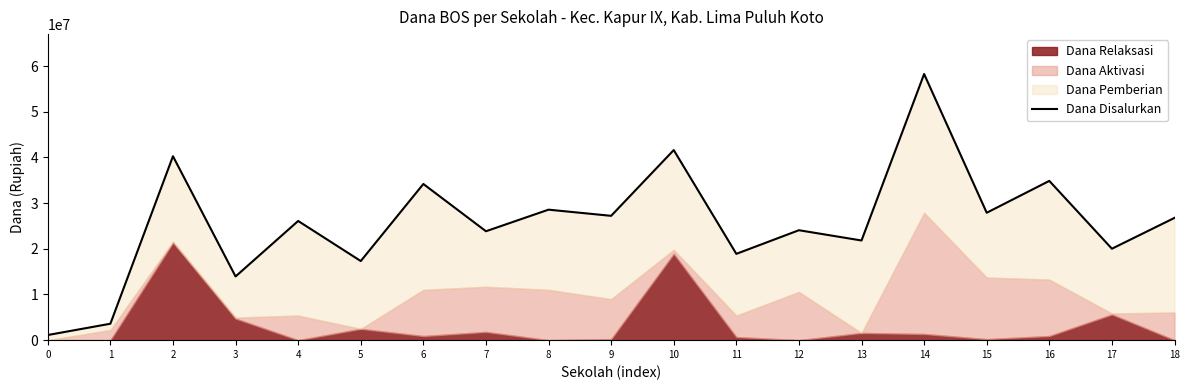

What is the change in value from 3 to 12?

+10125000